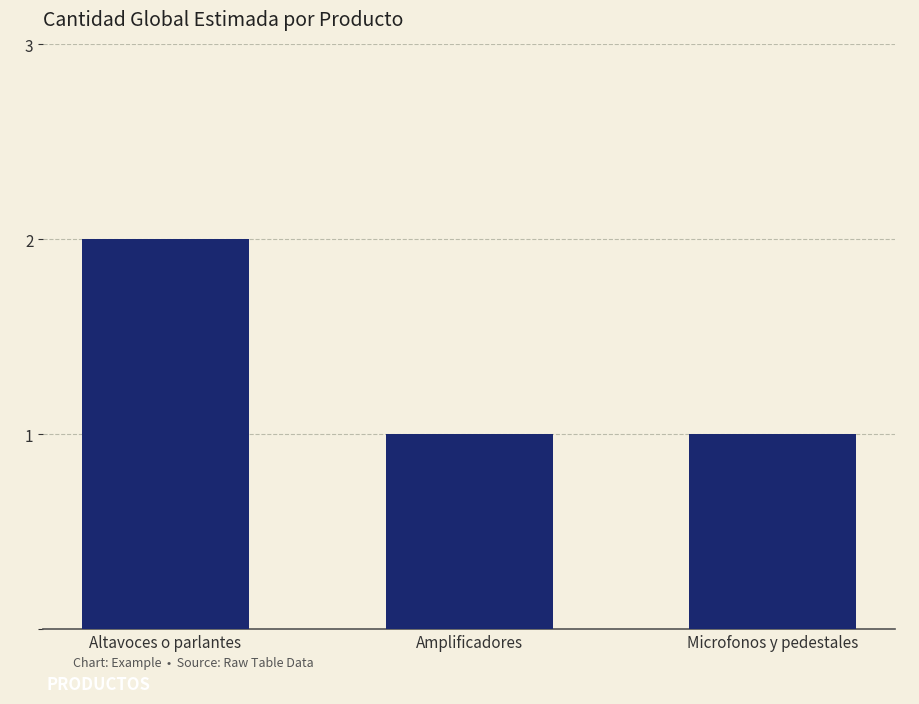

Reading left to right, transcribe all the data shown in this chart.

Altavoces o parlantes=2	Amplificadores=1	Microfonos y pedestales=1